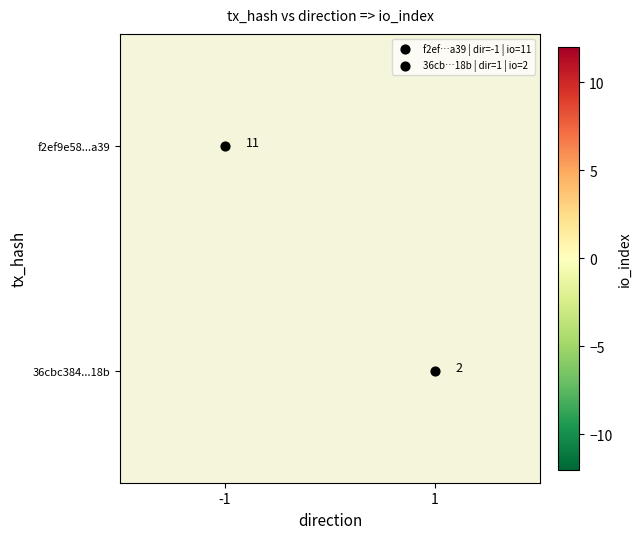

List the labels in order of f2ef9e58...a39 value, smallest first.

-1, 1